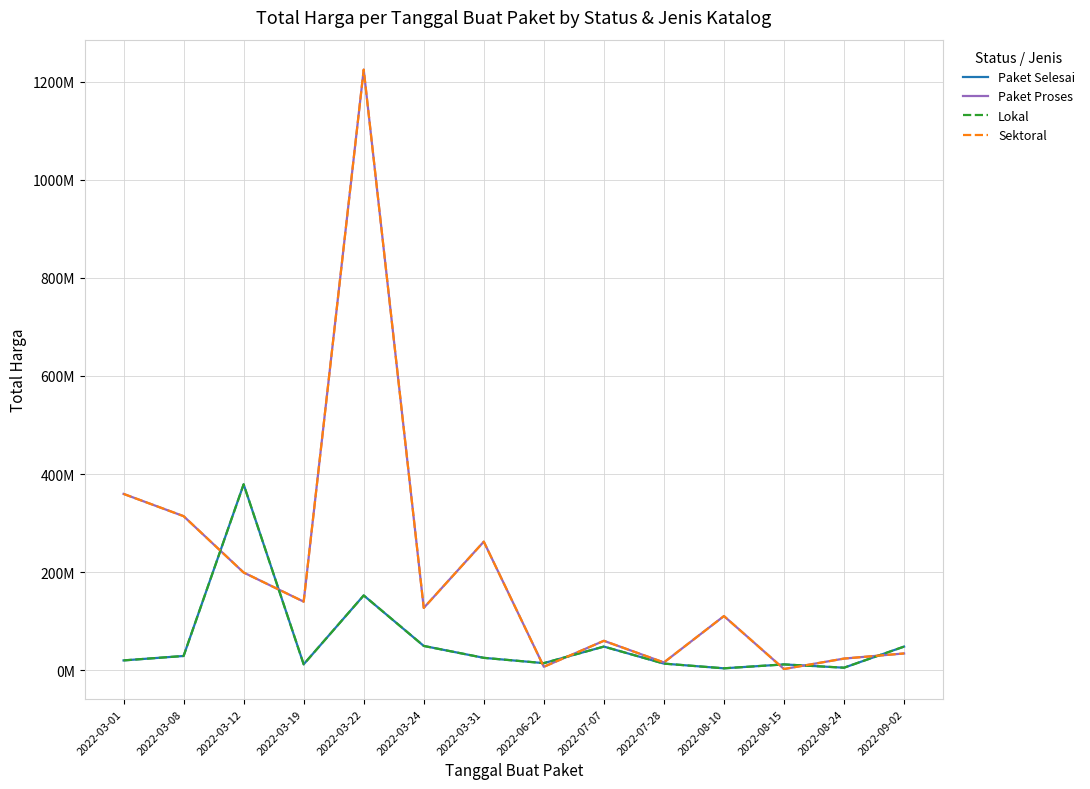

Is this an area chart (filled region under the line)?

No